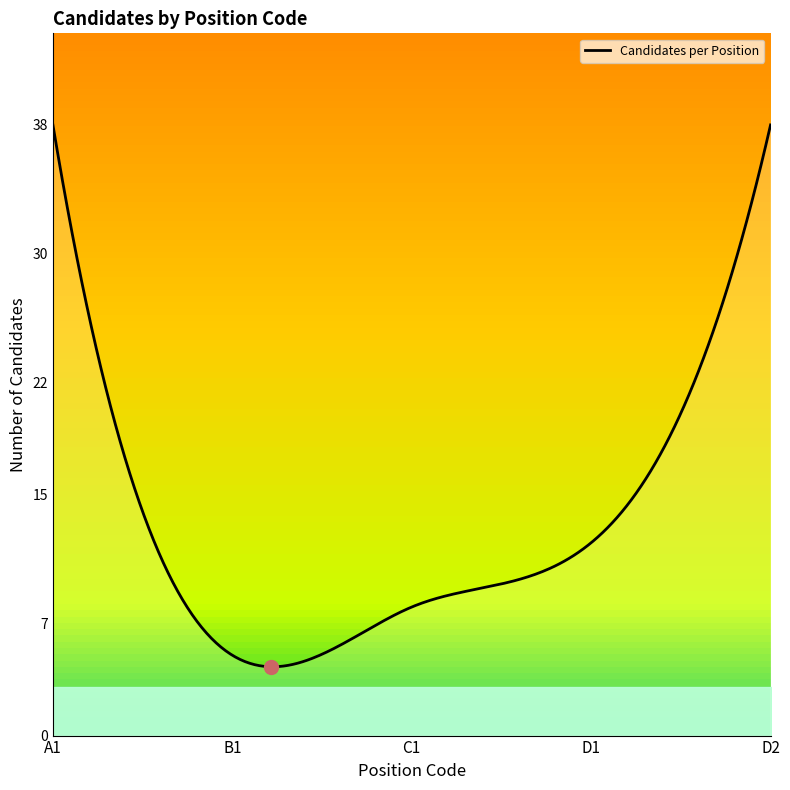

What is the greatest value displayed?

38.0